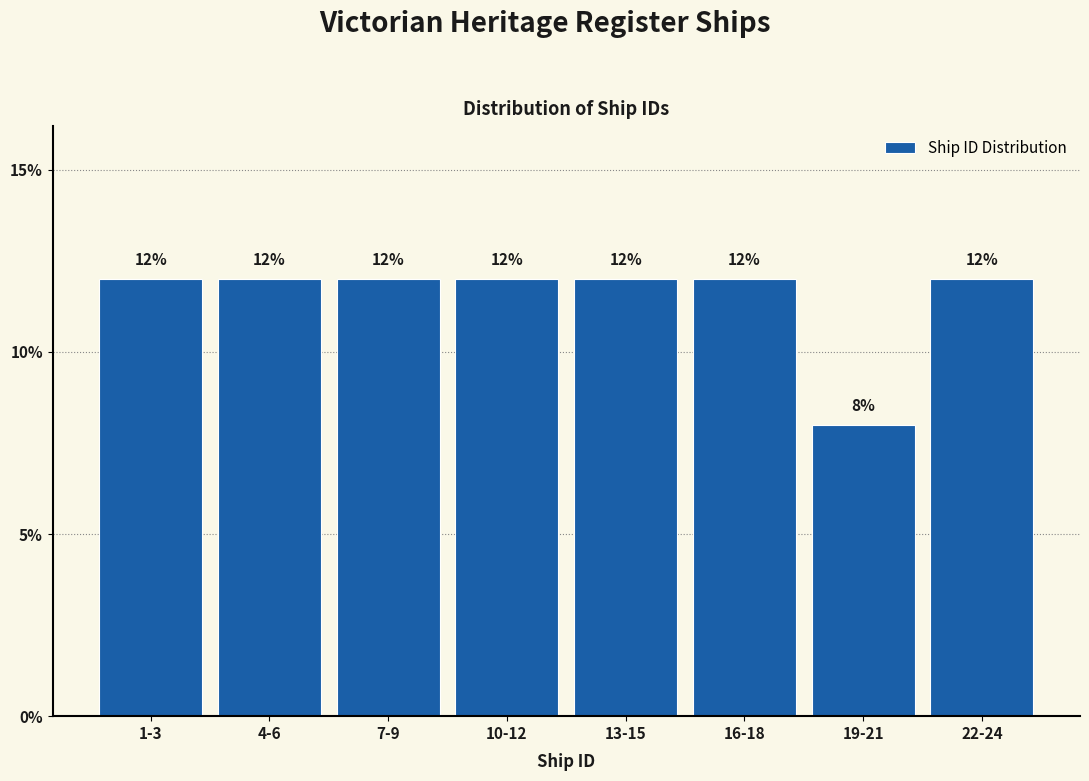

Reading left to right, extract all data points from this chart.

12	12	12	12	12	12	8	12